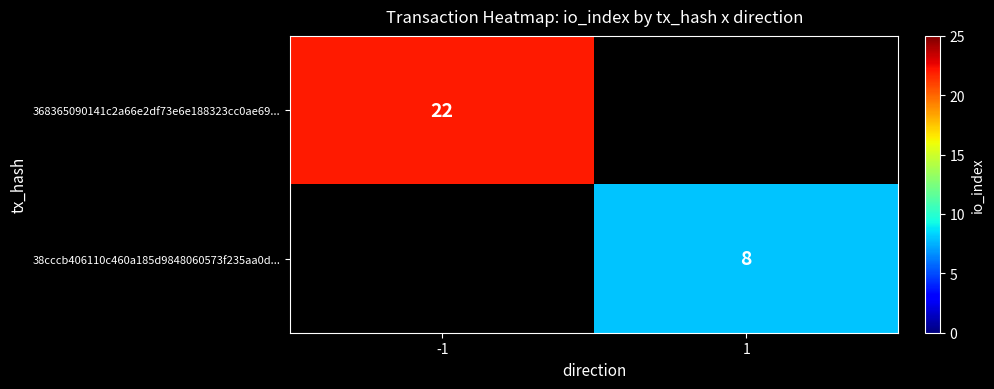

What is the smallest value displayed?

8.0